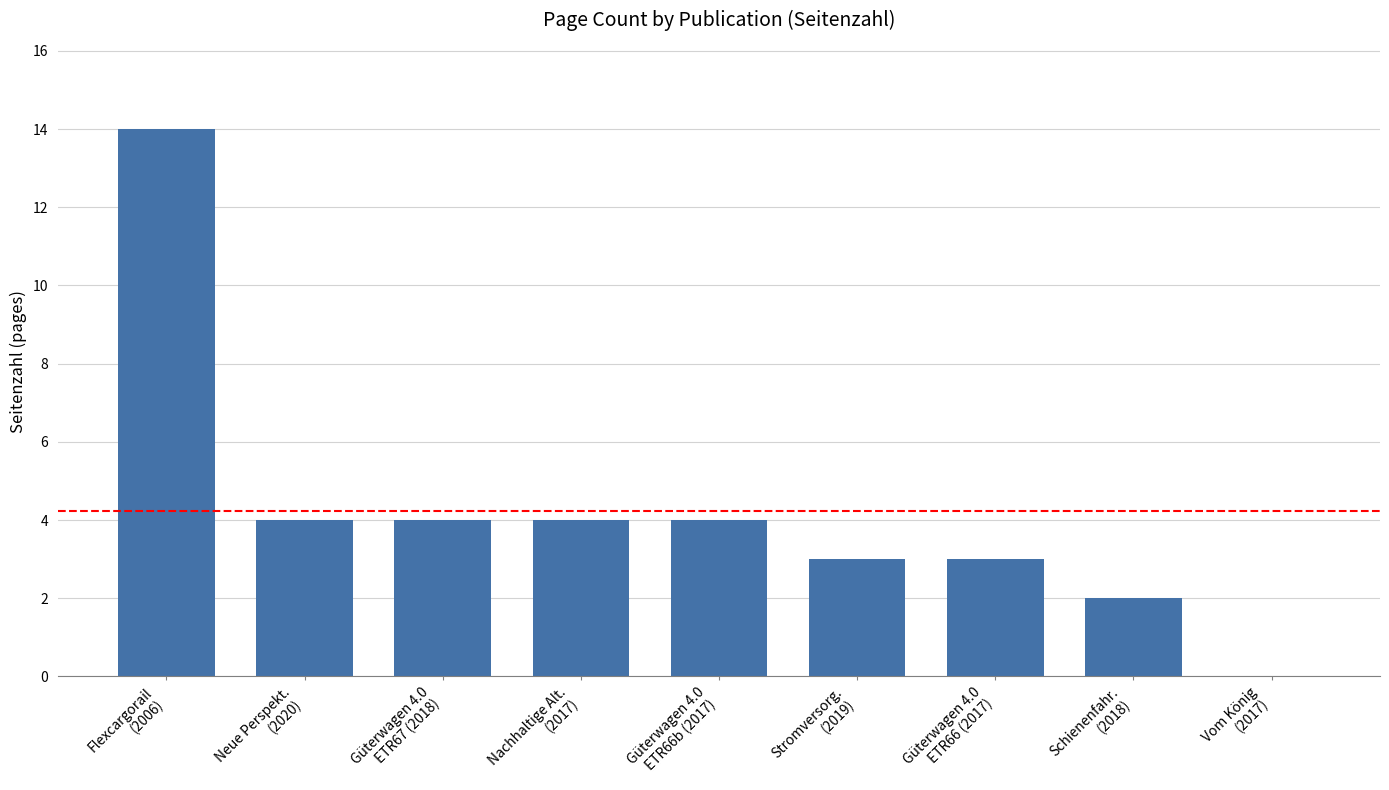

The value at Güterwagen 4.0
ETR66 (2017) is 4. True or false?

False